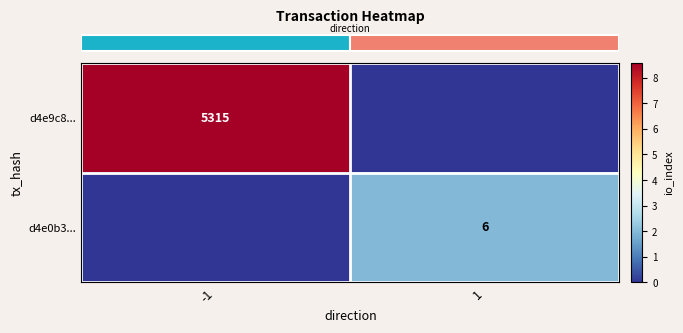

List the series in order of their overall mean, highest first.

row_0, row_1